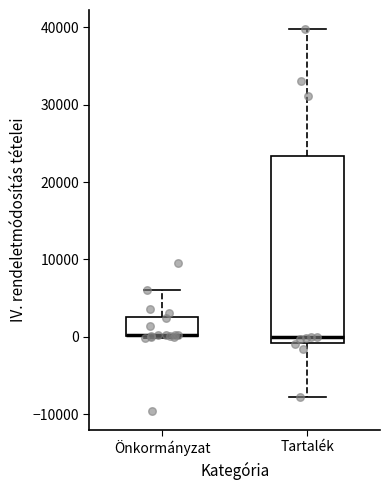

Where is the lower edge of the box for Önkormányzat on the y-axis? The values are not printed on the chart, so give them approximately, as read against the axis.

0